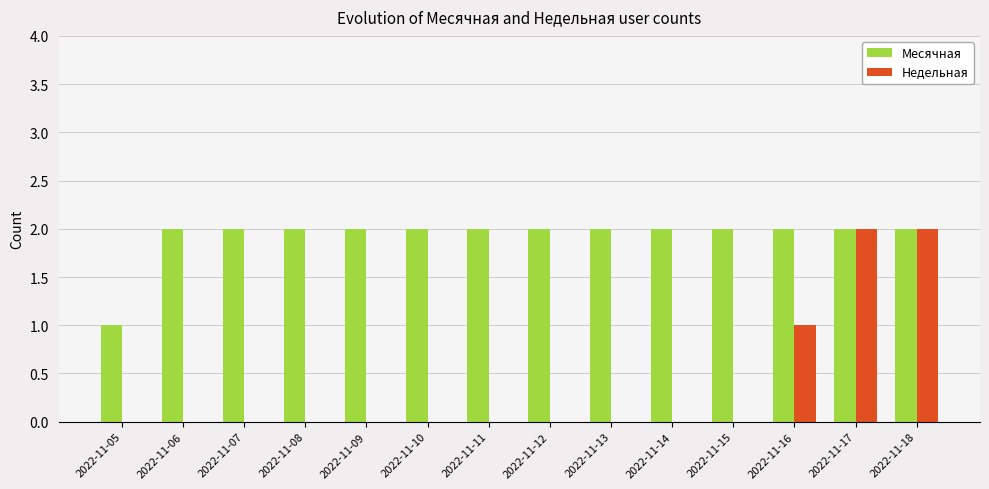

Which series has the largest total across all categories?

Месячная